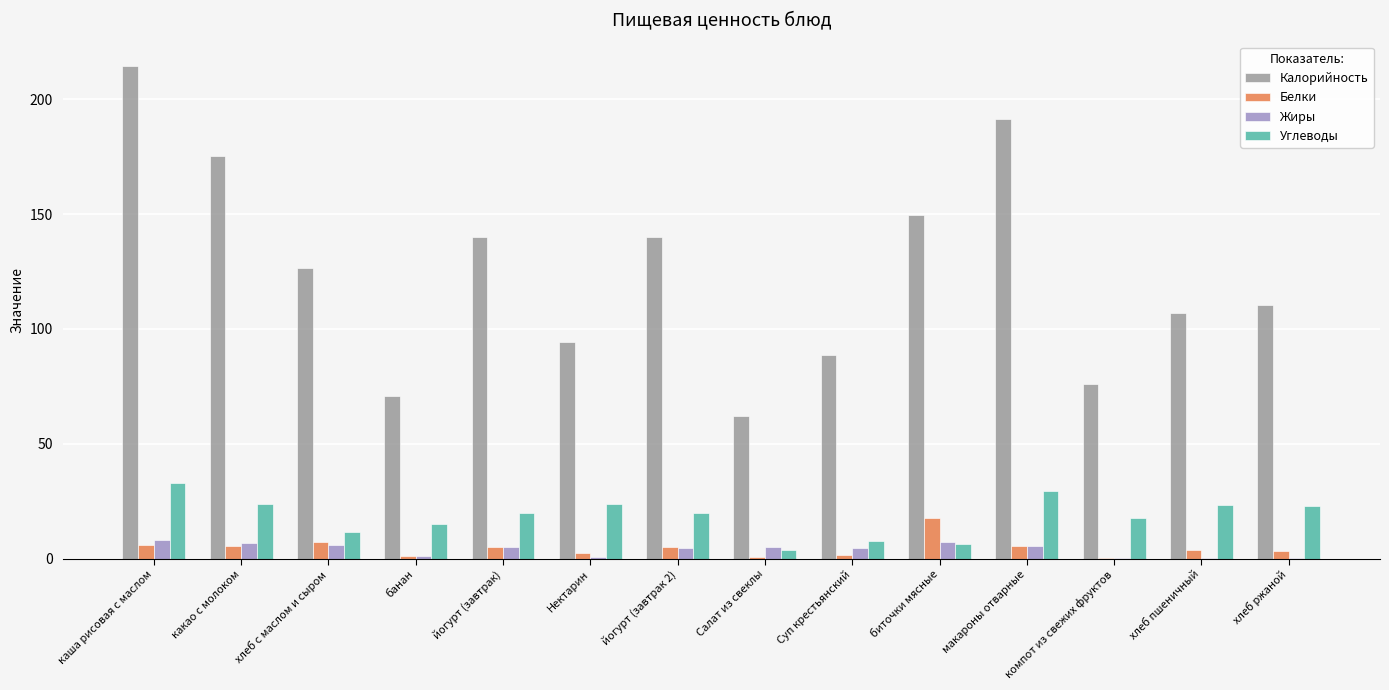

What is the average value of the Жиры series?

3.9